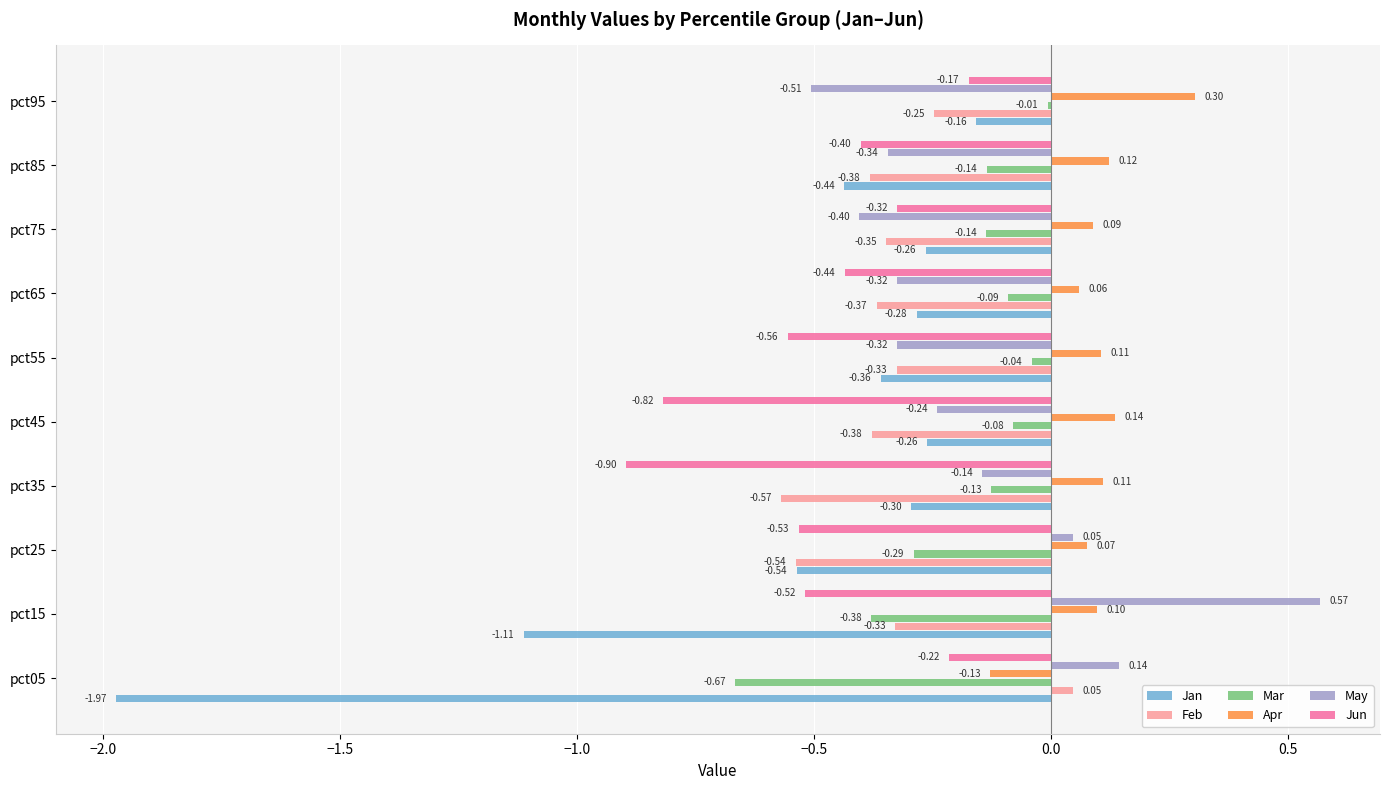

What is the average value of the Jun series?

-0.5